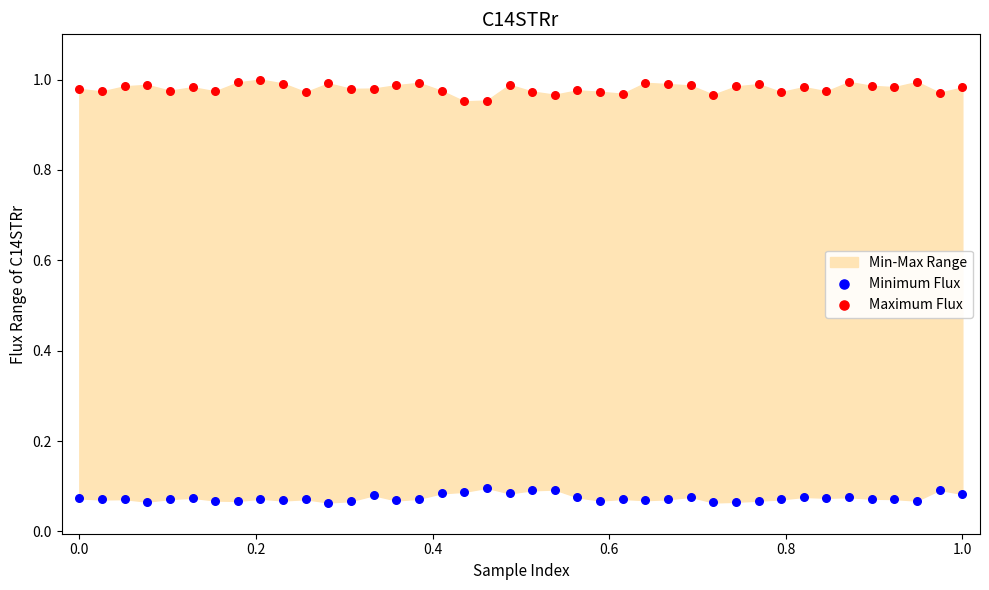

Which series contains the highest Y value?

Maximum Flux